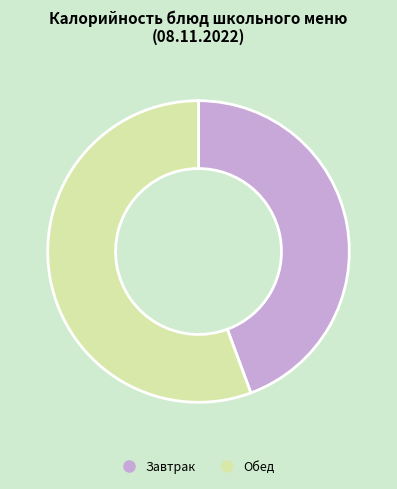

Is there any slice that represents more than half of the pie?

Yes